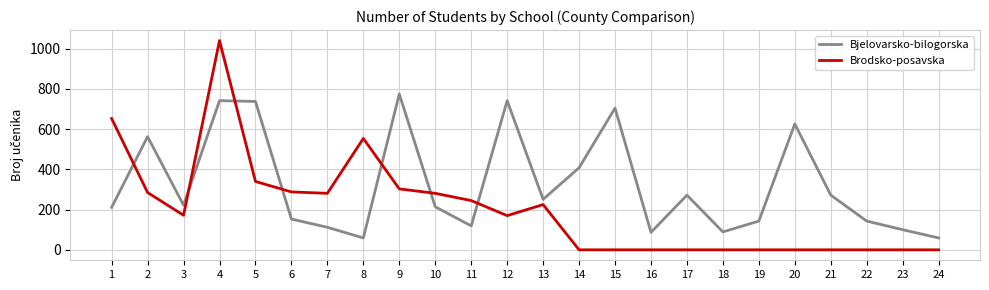

Which series has the largest total across all categories?

Bjelovarsko-bilogorska